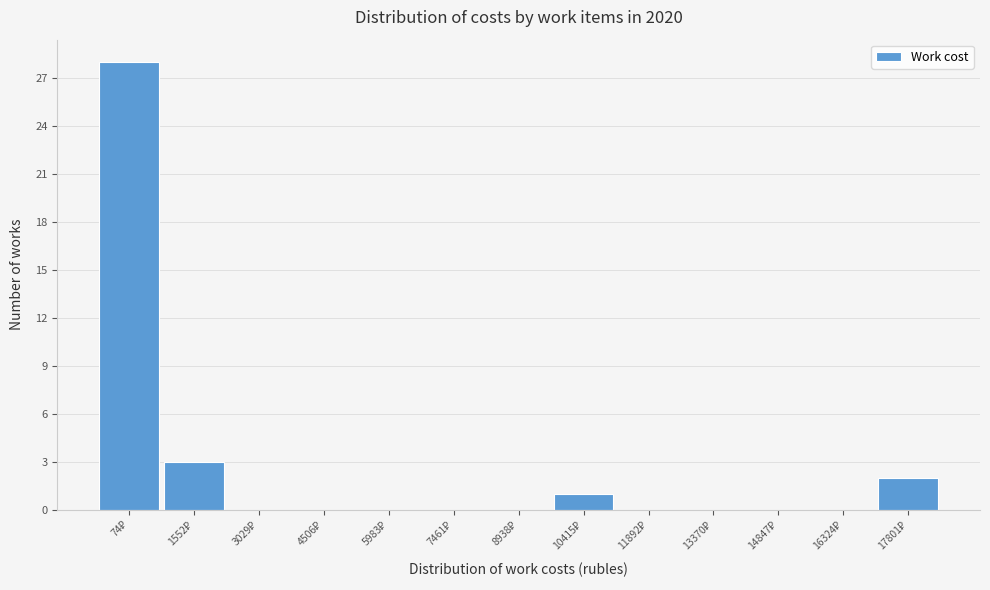

What is the sum of all values?

34